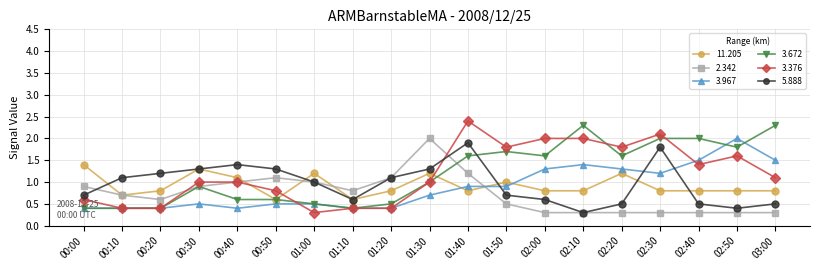

What is the value of the 11.205 point at the 9th from the left?

0.8